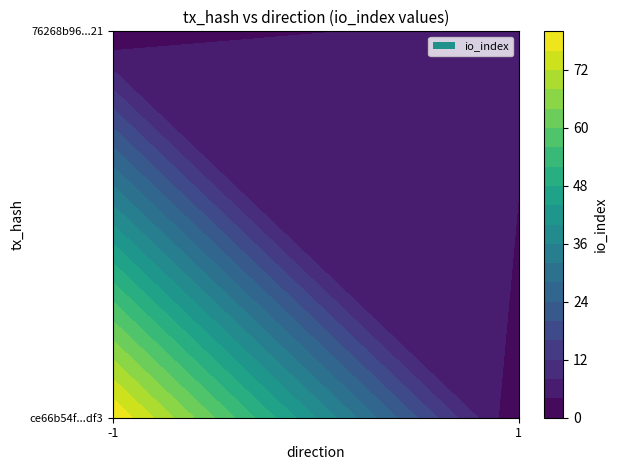

Which has a higher value, io_index or direction?

io_index